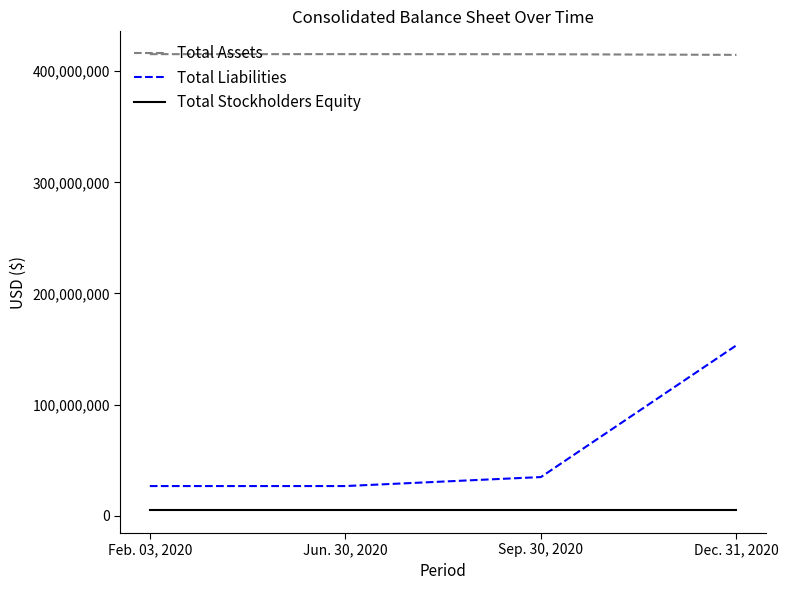

True or false: Total Stockholders Equity and Total Liabilities intersect in this chart.

False